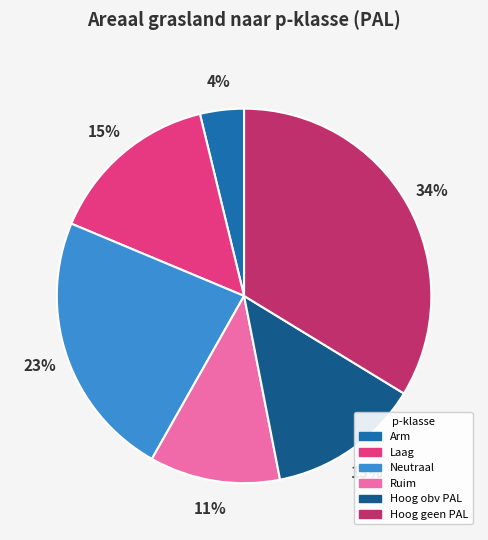

Rank the categories by value from lowest to highest.

Arm, Ruim, Hoog obv PAL, Laag, Neutraal, Hoog geen PAL